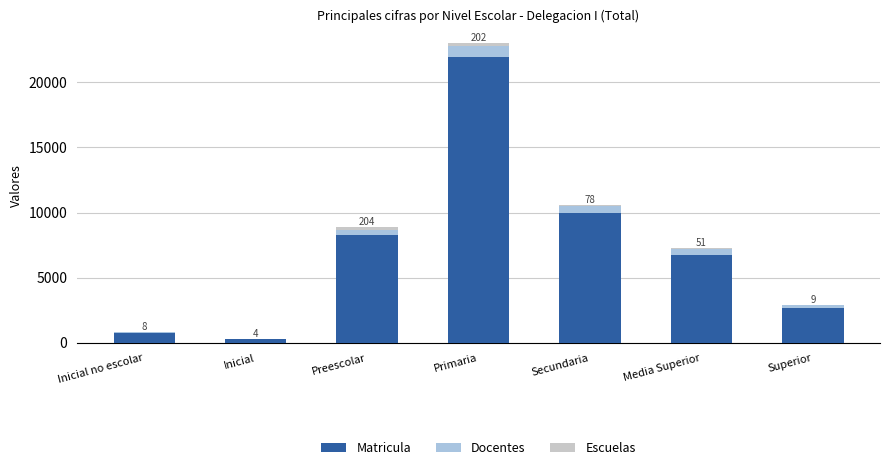

What is the total value across all series at Superior?

2925